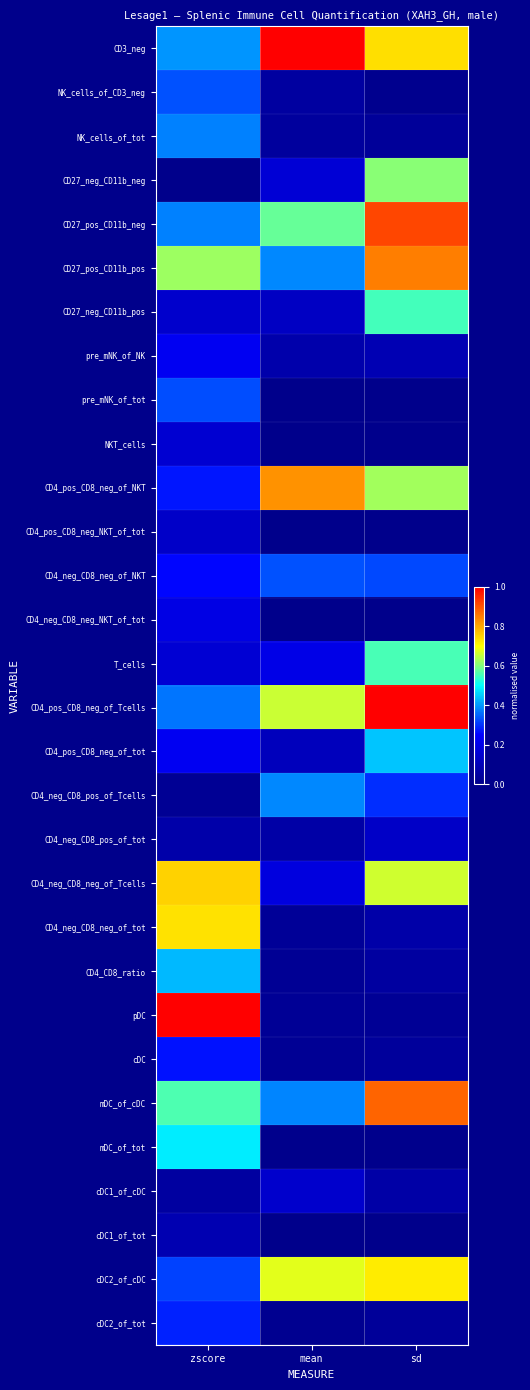

What is the total value across all series at zscore?

9.6